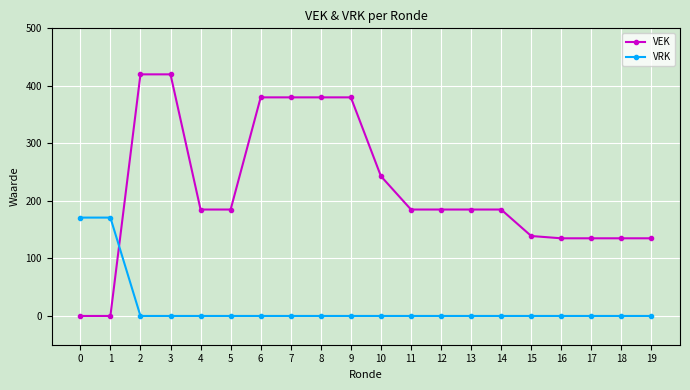

Reading left to right, what are all the values shown in this chart?

VEK: 0=0	1=0	2=420	3=420	4=185	5=185	6=380	7=380	8=380	9=380	10=243	11=185	12=185	13=185	14=185	15=139	16=135	17=135	18=135	19=135
VRK: 0=171	1=171	2=0	3=0	4=0	5=0	6=0	7=0	8=0	9=0	10=0	11=0	12=0	13=0	14=0	15=0	16=0	17=0	18=0	19=0